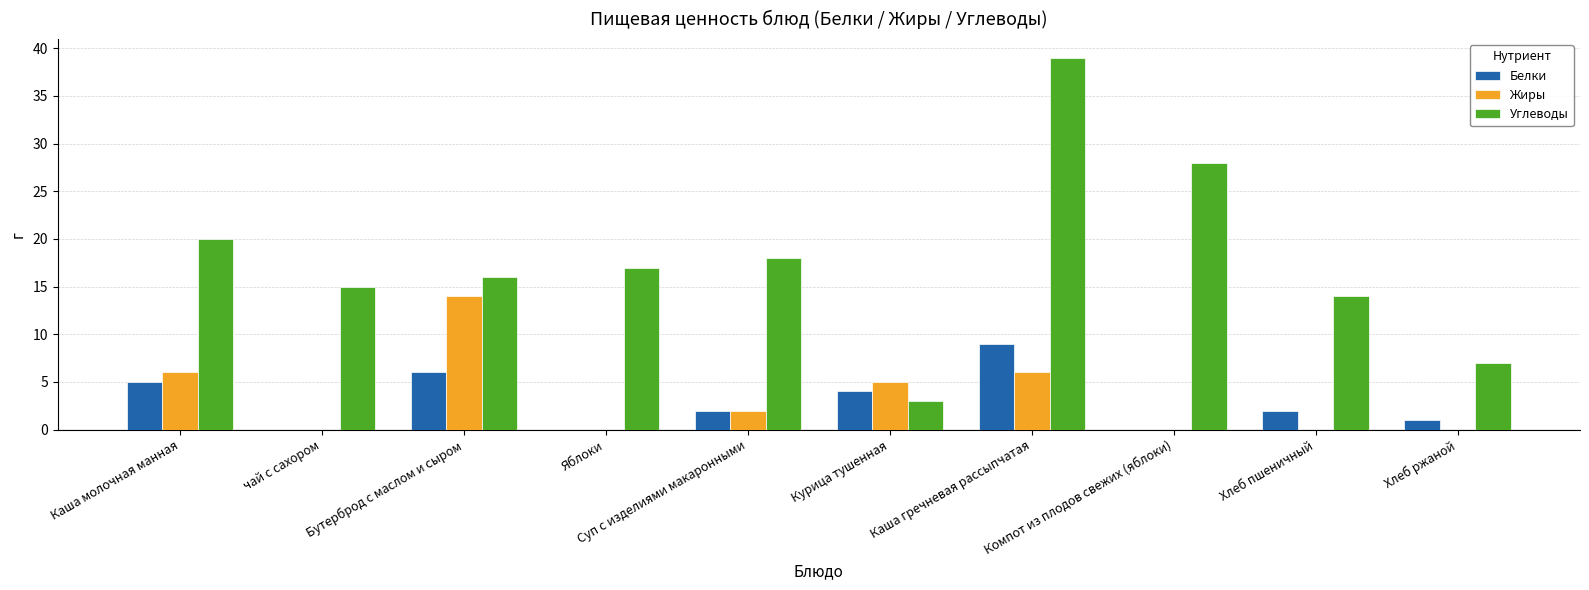

How many Белки values are between 0 and 5?

8